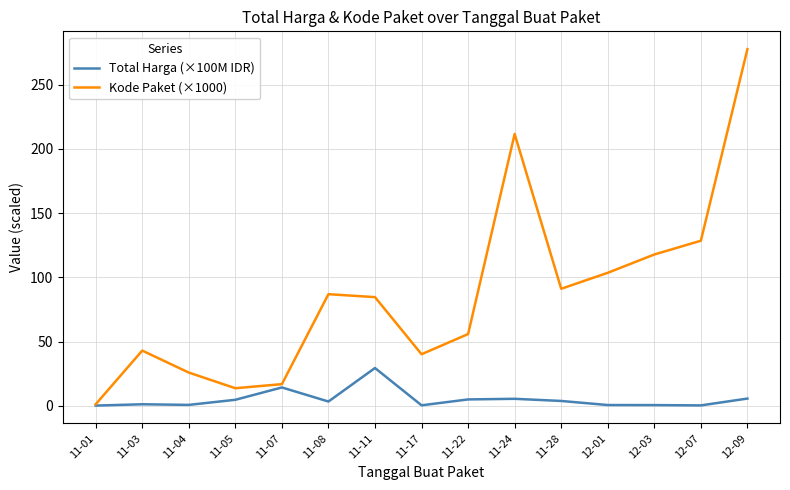

How many distinct data groups are displayed?

2